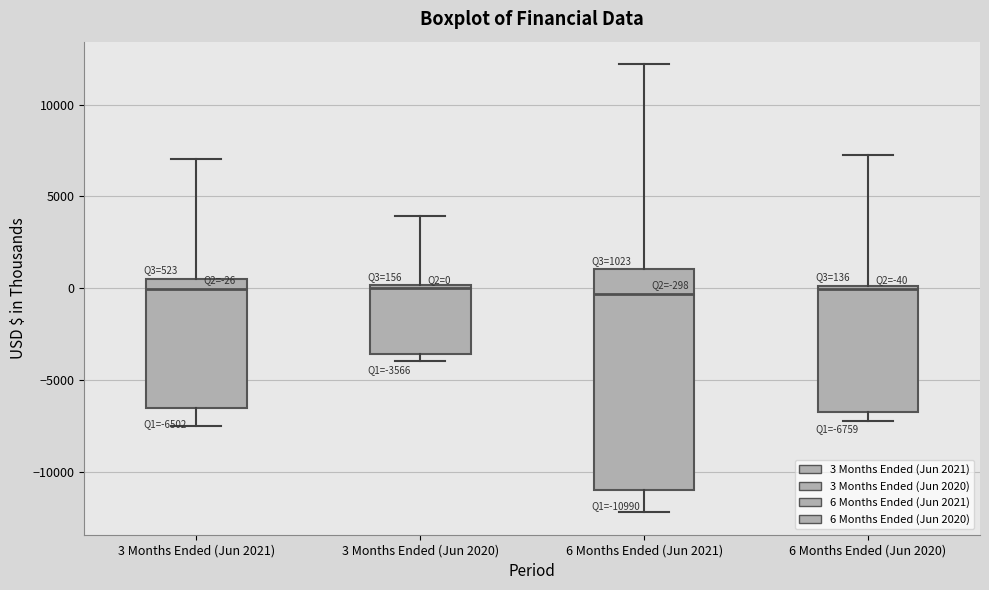

Comparing the boxes themselves (not the whiskers), which one is the tallest?

6 Months Ended (Jun 2021)